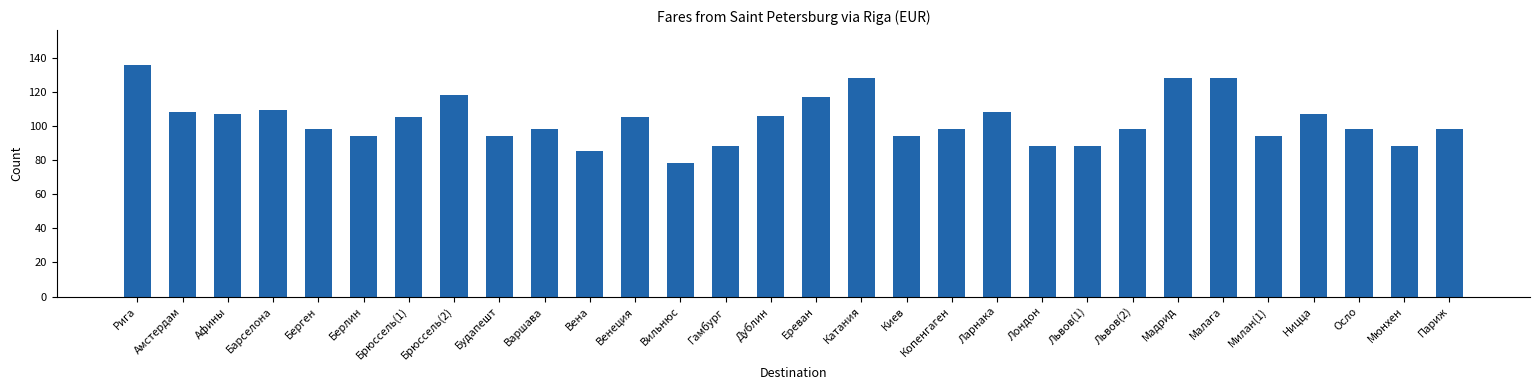

What is the average value?

103.2